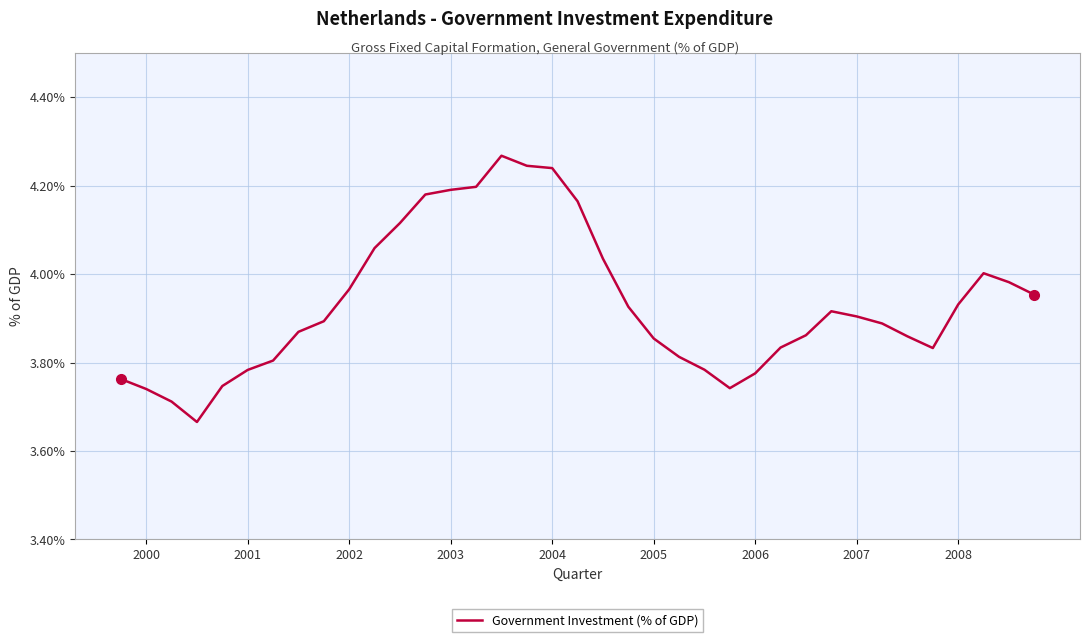

The chart shows a value of 1.7 at 2003. True or false?

False